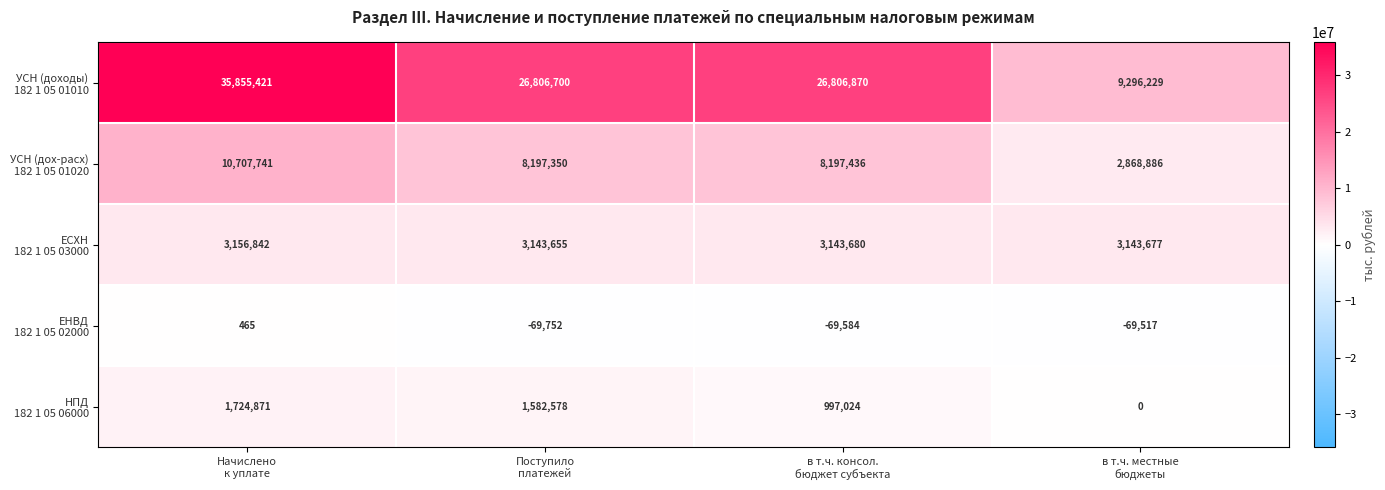

What is the smallest value displayed?

-69752